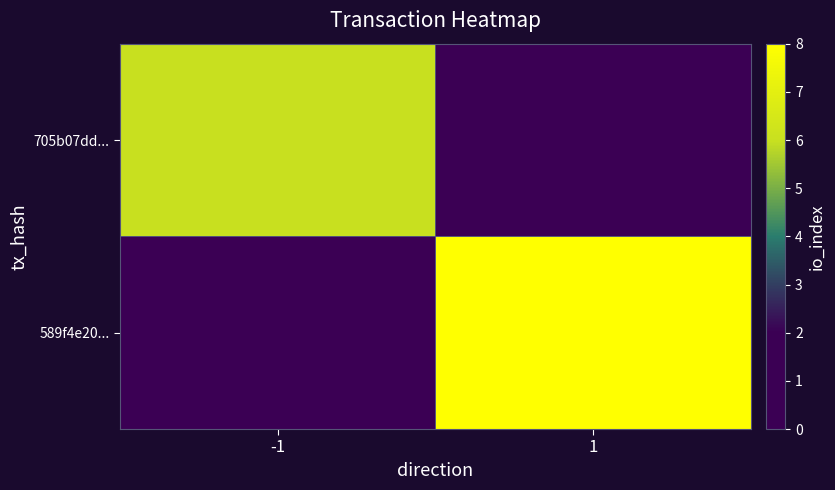

Which series has the widest spread of values?

589f4e20...